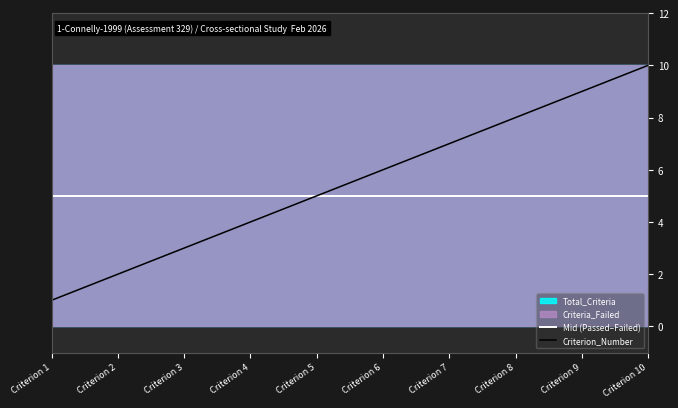

At which category does the chart reach its peak across all series?

Criterion 10